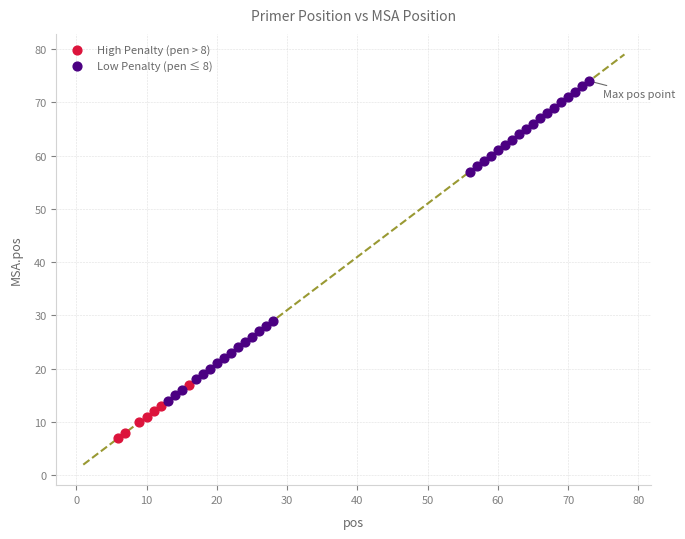

Which series reaches the minimum Y coordinate?

High Penalty (pen > 8)